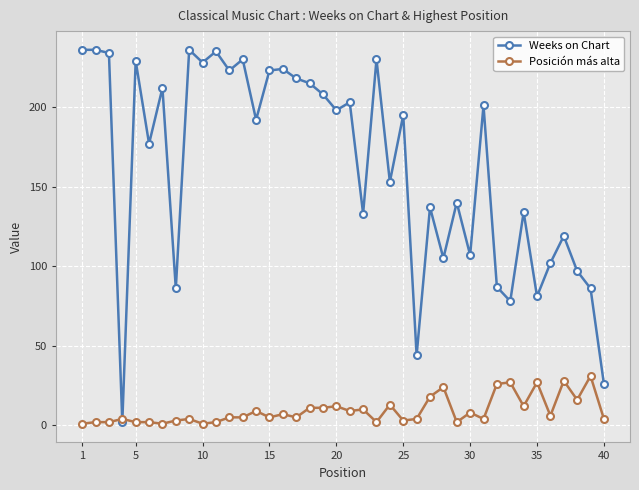

How many lines are shown in the chart?

2